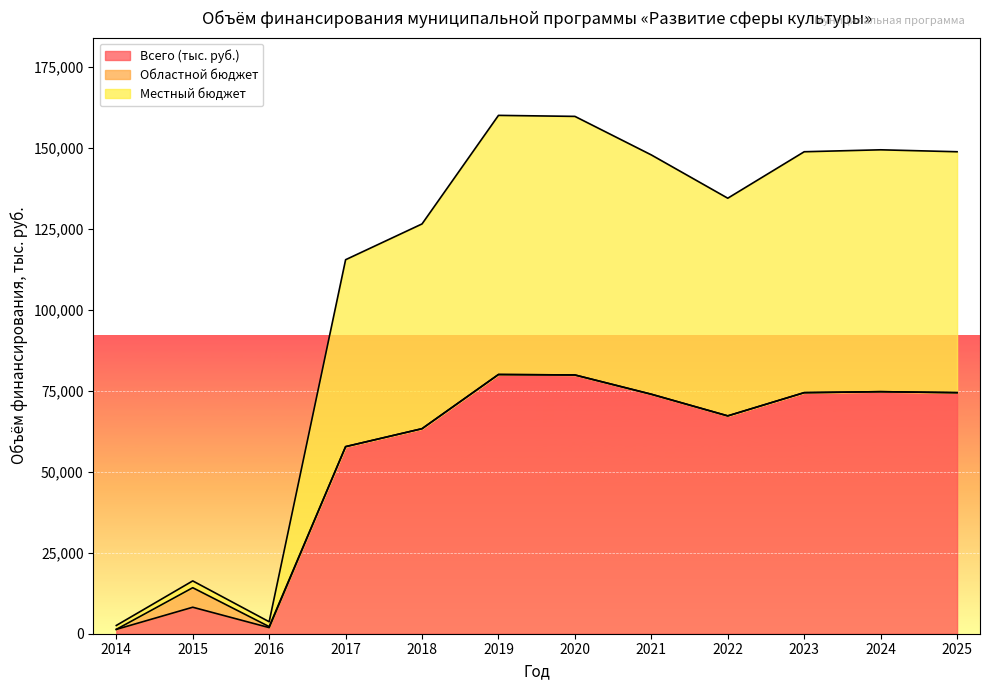

What is the value of the Местный бюджет point at the 2nd from the left?

16295.4